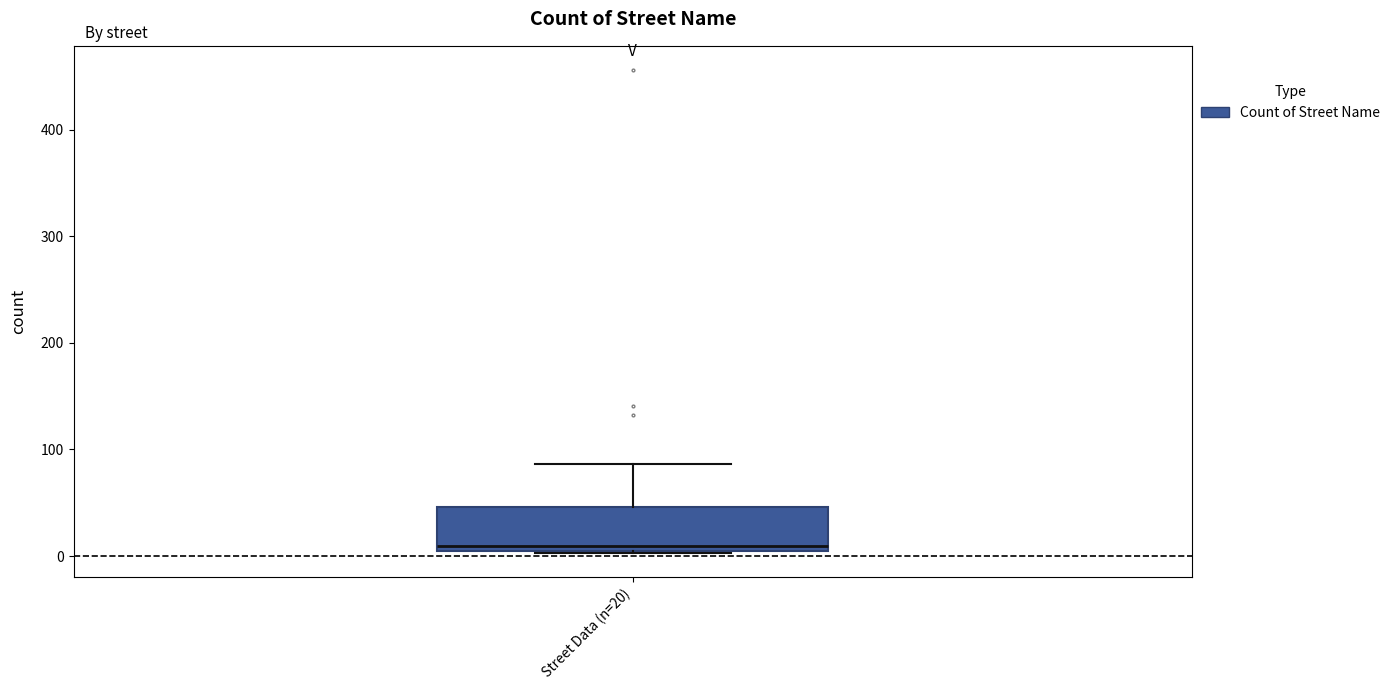

Transcribe this box plot: give where the median line is, the range the box spans, and where the two whiskers end, as read against the y-axis. The values are not printed on the chart, so give them approximately, as read against the axis.

median 10, box 0 to 50, whiskers 0 to 90